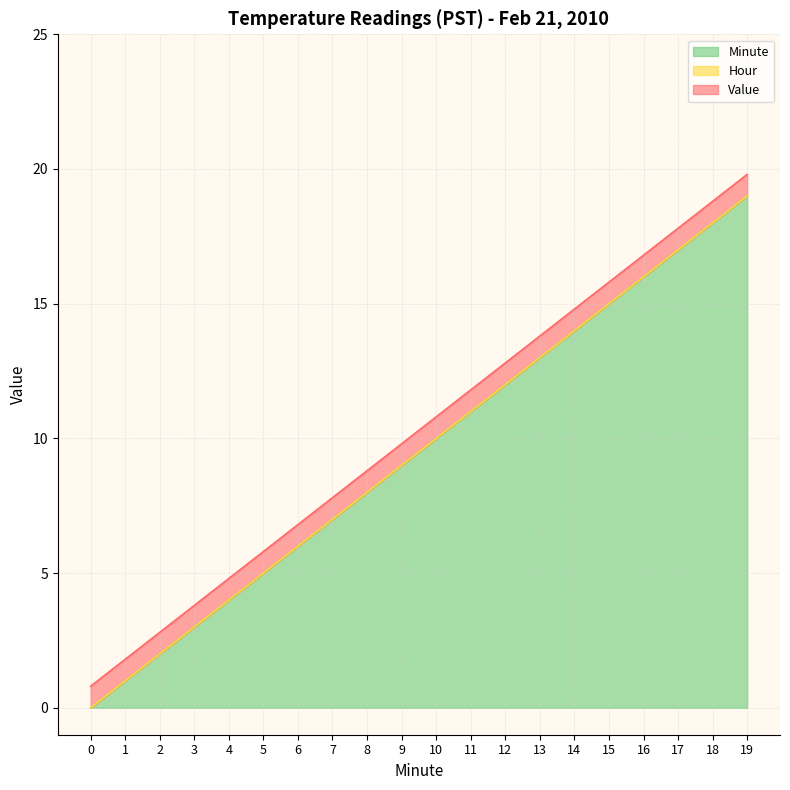

Reading left to right, list all the values displayed in this chart.

Value: 0.8	0.8	0.8	0.8	0.8	0.8	0.8	0.8	0.8	0.8	0.8	0.8	0.8	0.8	0.8	0.8	0.8	0.8	0.8	0.8
Hour: 0.0	0.0	0.0	0.0	0.0	0.0	0.0	0.0	0.0	0.0	0.0	0.0	0.0	0.0	0.0	0.0	0.0	0.0	0.0	0.0
Minute: 0.0	1.0	2.0	3.0	4.0	5.0	6.0	7.0	8.0	9.0	10.0	11.0	12.0	13.0	14.0	15.0	16.0	17.0	18.0	19.0